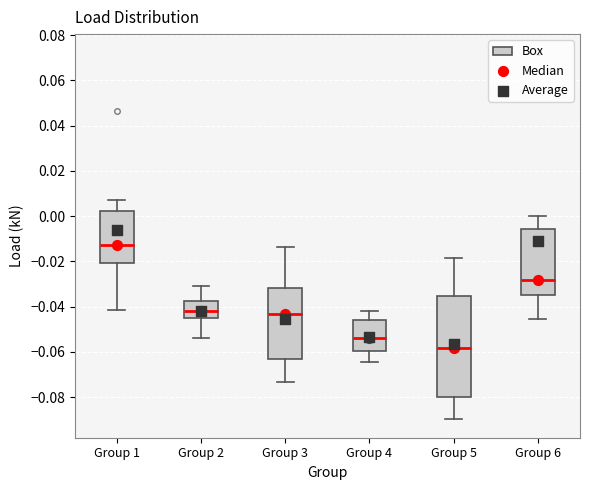

Reading left to right, read every box against the y-axis: the position of its median line, the range the box covers, and the ends of its whiskers. The values are not printed on the chart, so give them approximately, as read against the axis.

Group 1: median -0.012, box -0.020 to 0.002, whiskers -0.042 to 0.008
Group 2: median -0.042, box -0.046 to -0.038, whiskers -0.054 to -0.030
Group 3: median -0.044, box -0.064 to -0.032, whiskers -0.074 to -0.014
Group 4: median -0.054, box -0.060 to -0.046, whiskers -0.064 to -0.042
Group 5: median -0.058, box -0.080 to -0.036, whiskers -0.090 to -0.018
Group 6: median -0.028, box -0.034 to -0.006, whiskers -0.046 to 0.000